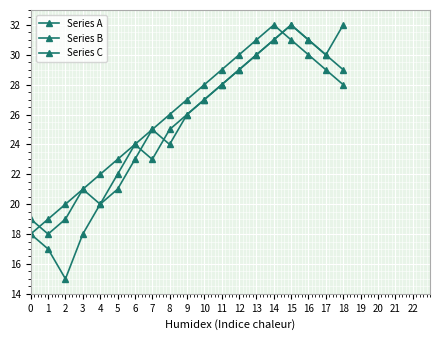

At which category does Series B reach its first local valley?

1